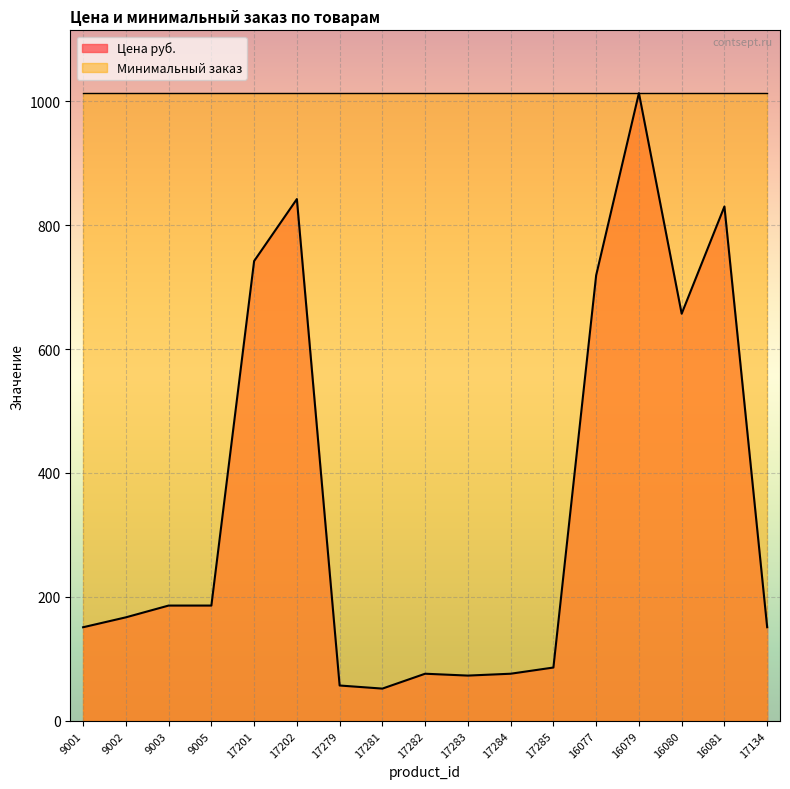

True or false: there are more than 0 points higher than both neighbors.

True